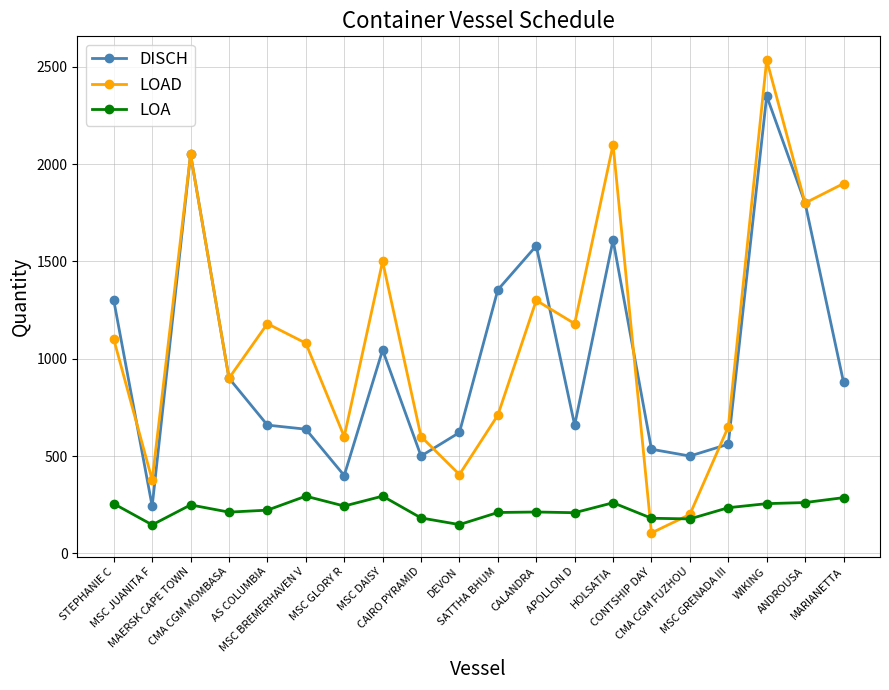

Which series ends up on top after the final intersection of LOA and LOAD?

LOAD